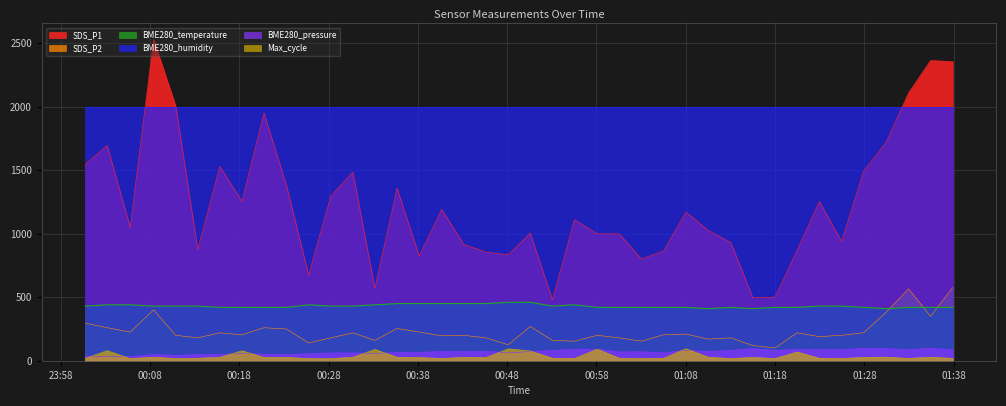

What is the greatest value displayed?

2529.0